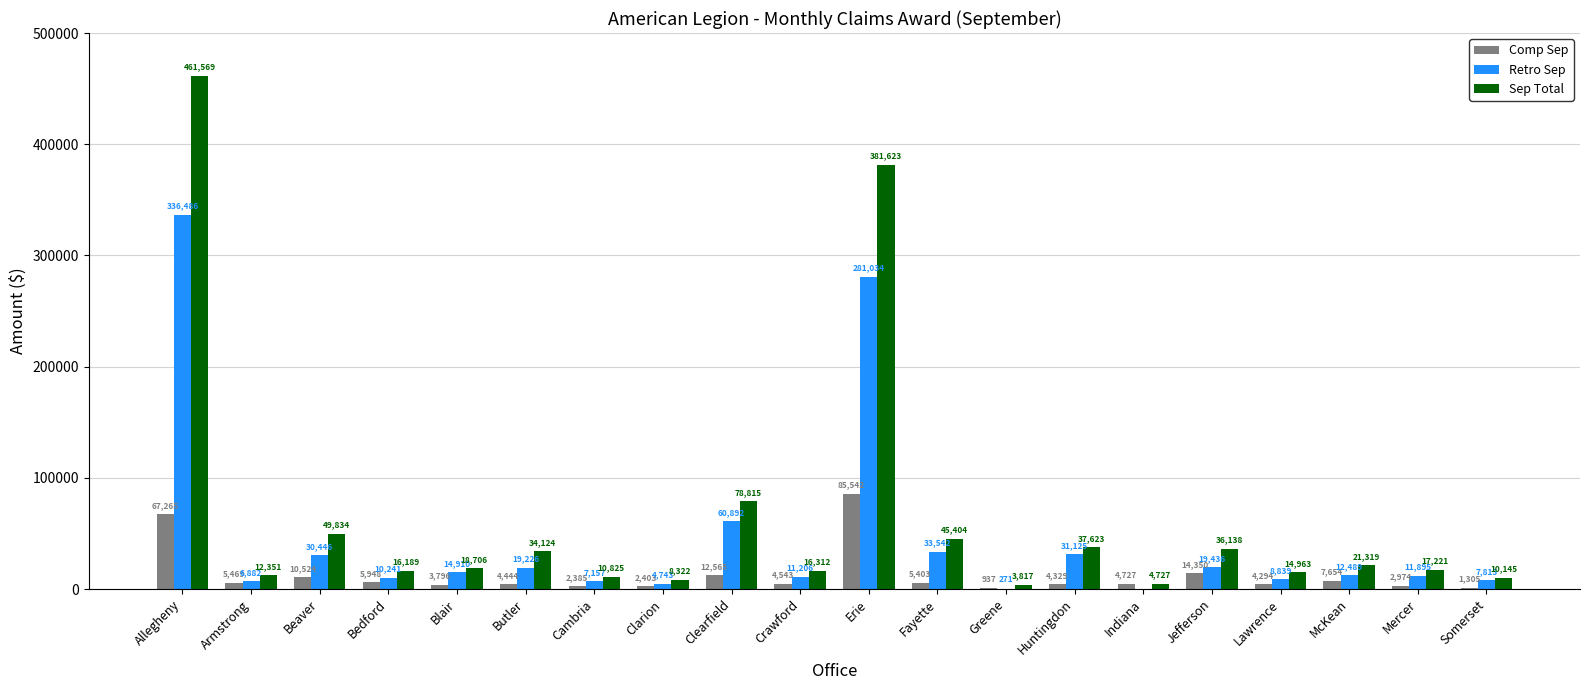

What is the sum of the Retro Sep values at Armstrong and Cambria?

14039